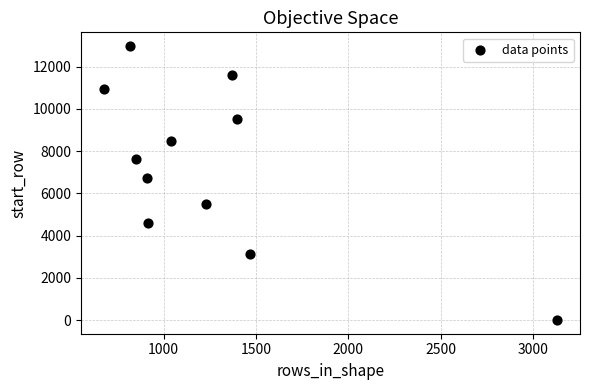

What Y value in the scatter plot is closest to 6491?

6740